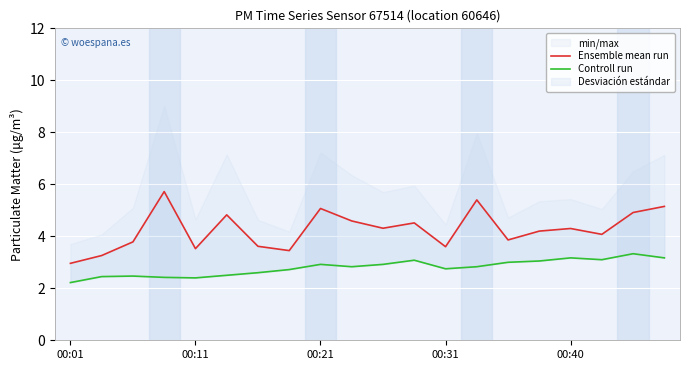

What is the average value of the Controll run series?

2.8